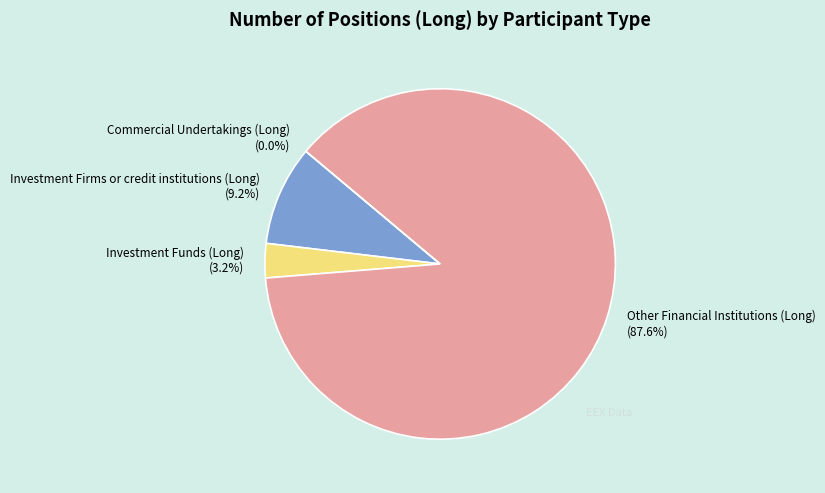

Is there any slice that represents more than half of the pie?

Yes